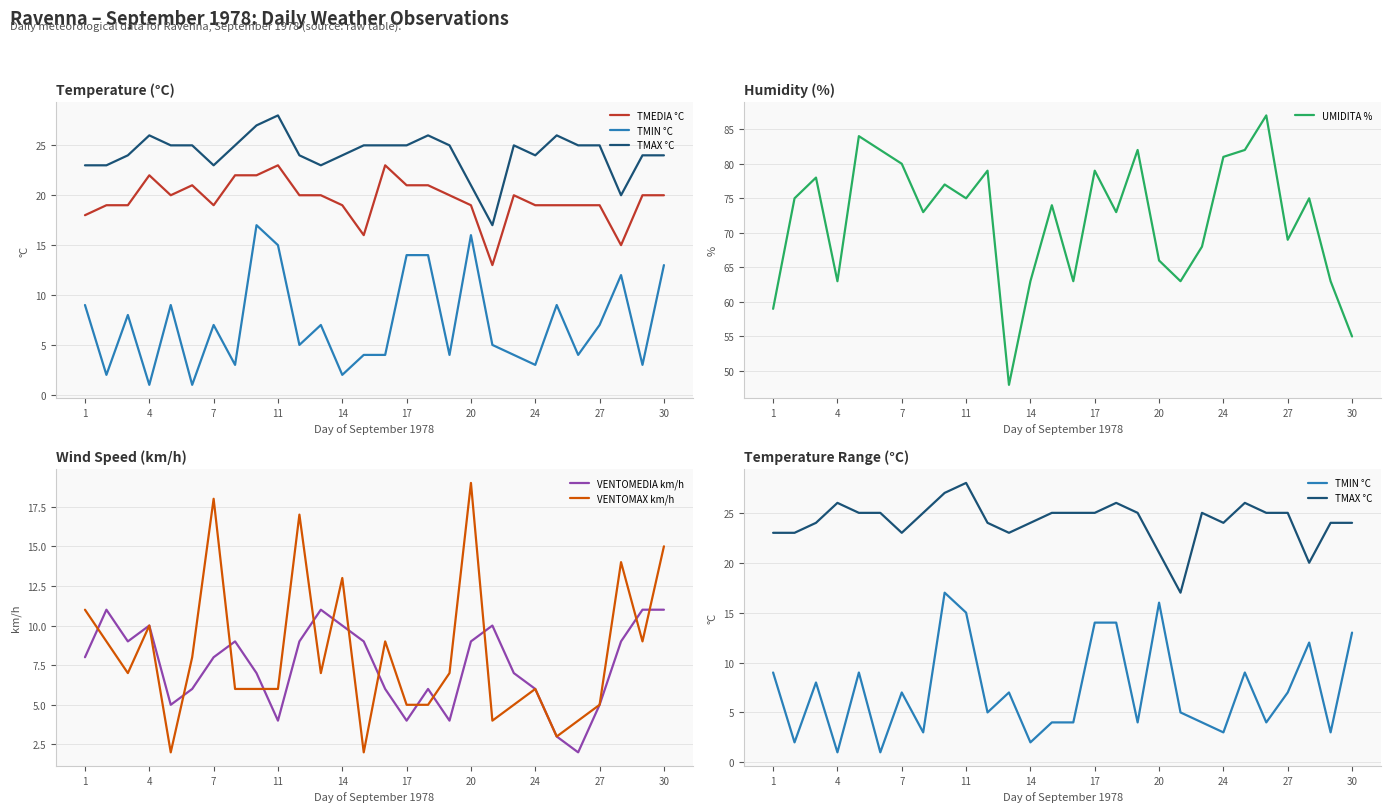

What is the maximum value for VENTOMAX km/h?

19